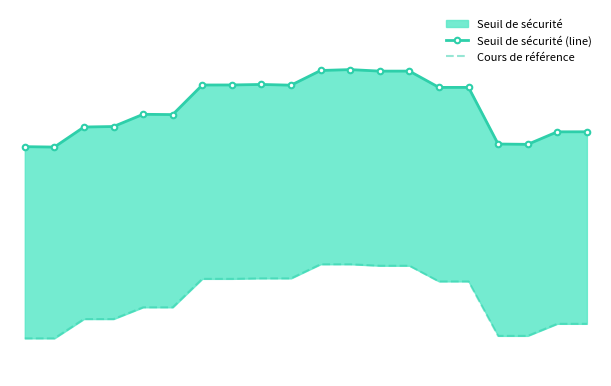

True or false: Seuil de sécurité (line) and Cours de référence cross at least once.

False